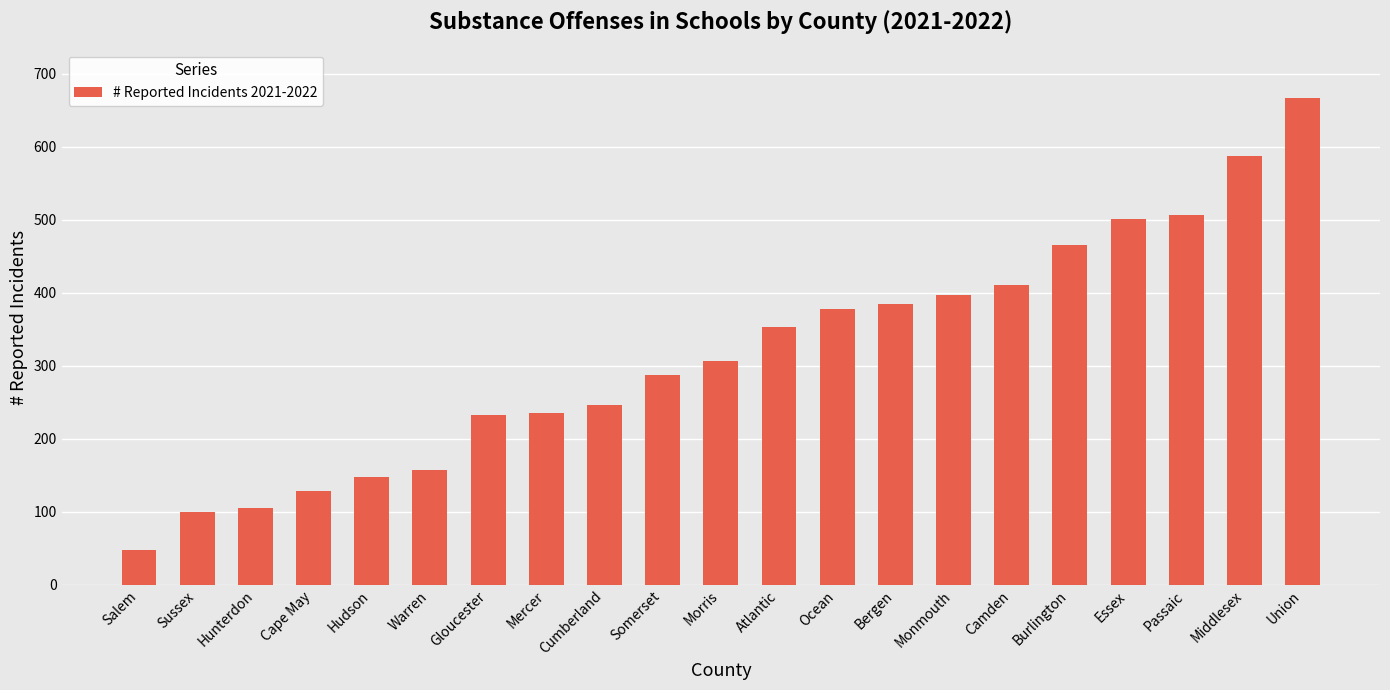

What is the change in value from Gloucester to Middlesex?

+354